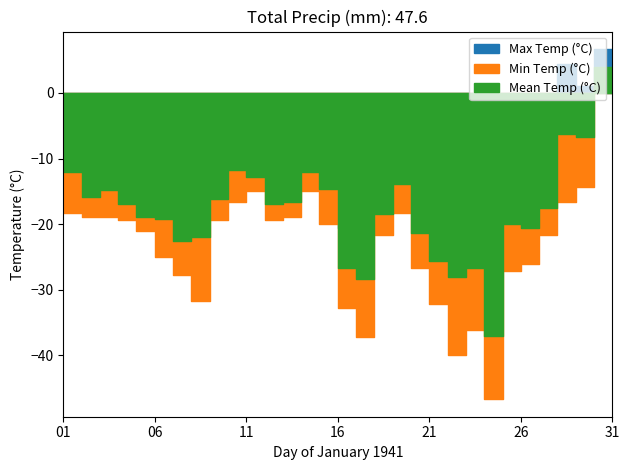

True or false: Mean Temp (°C) and Min Temp (°C) cross at least once.

False